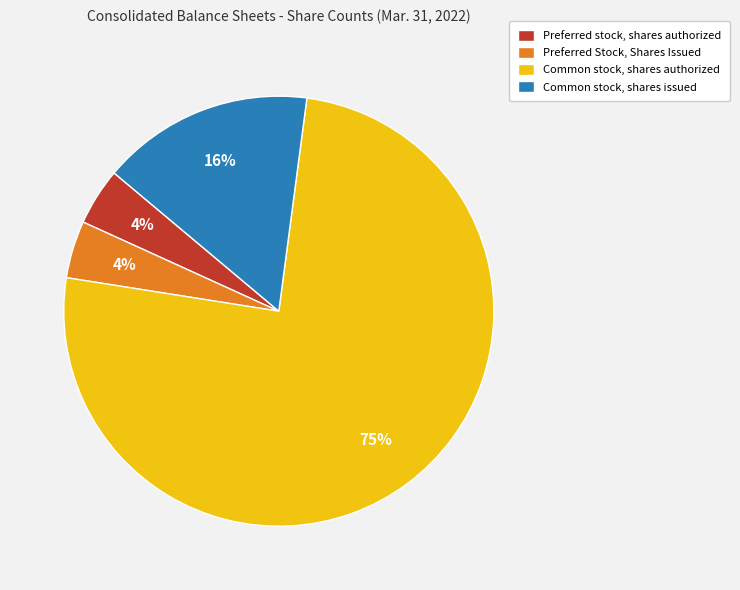

Which slice is the largest?

Common stock, shares authorized